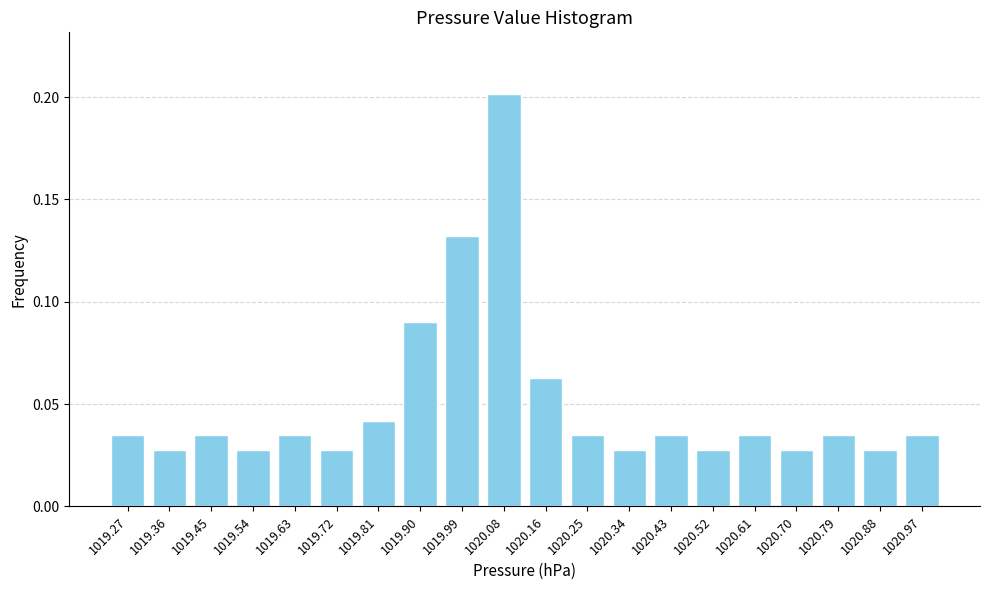

Count the values in the range 0 to 1.

20